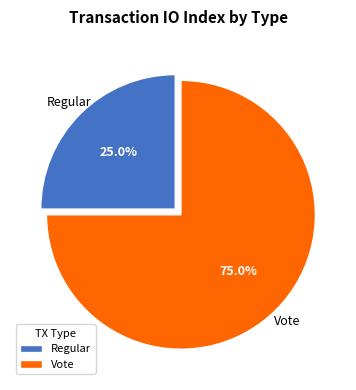

Which has a higher value, Regular or Vote?

Vote